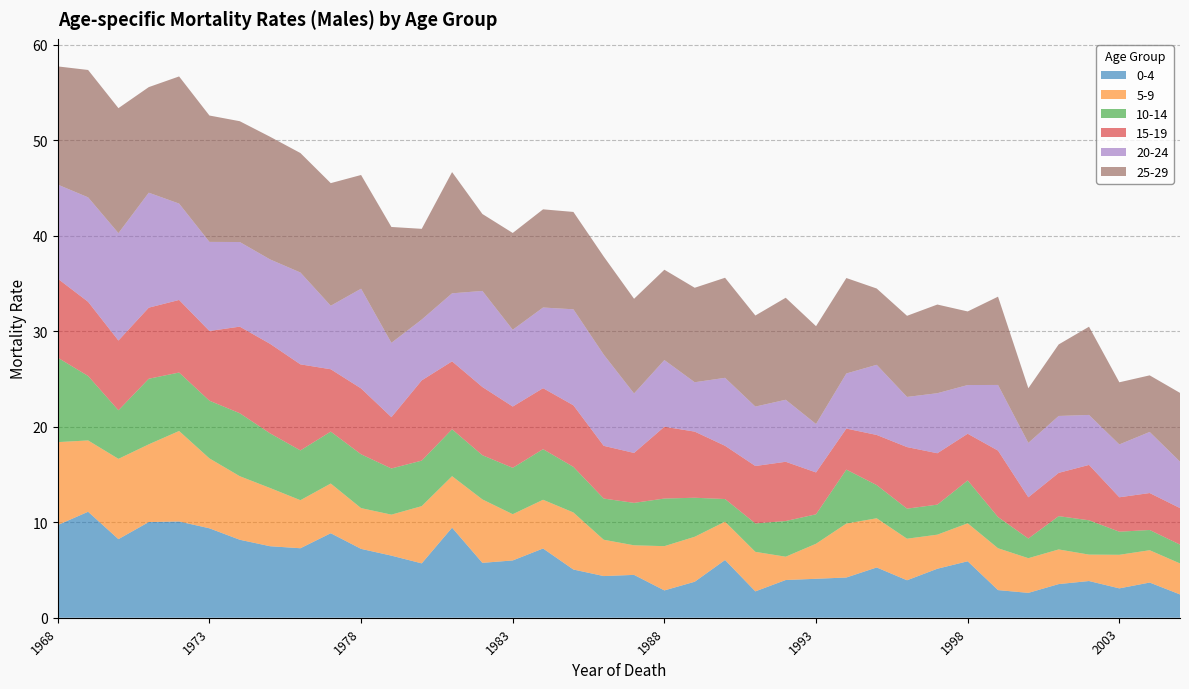

Reading left to right, list all the values displayed in this chart.

0-4: 1968=9.7	1969=11.1	1970=8.2	1971=10.0	1972=10.1	1973=9.4	1974=8.2	1975=7.5	1976=7.3	1977=8.8	1978=7.2	1979=6.5	1980=5.7	1981=9.4	1982=5.7	1983=6.0	1984=7.2	1985=5.0	1986=4.4	1987=4.5	1988=2.9	1989=3.8	1990=6.0	1991=2.8	1992=3.9	1993=4.1	1994=4.2	1995=5.3	1996=3.9	1997=5.1	1998=5.9	1999=2.9	2000=2.6	2001=3.5	2002=3.8	2003=3.1	2004=3.7	2005=2.4
5-9: 1968=8.7	1969=7.5	1970=8.4	1971=8.1	1972=9.5	1973=7.3	1974=6.7	1975=6.1	1976=5.0	1977=5.2	1978=4.3	1979=4.3	1980=6.0	1981=5.4	1982=6.6	1983=4.8	1984=5.1	1985=6.0	1986=3.8	1987=3.1	1988=4.6	1989=4.7	1990=4.0	1991=4.1	1992=2.4	1993=3.7	1994=5.6	1995=5.1	1996=4.4	1997=3.6	1998=4.0	1999=4.4	2000=3.6	2001=3.6	2002=2.8	2003=3.5	2004=3.4	2005=3.2
10-14: 1968=8.8	1969=6.7	1970=5.1	1971=6.9	1972=6.1	1973=6.0	1974=6.6	1975=5.7	1976=5.2	1977=5.4	1978=5.6	1979=4.8	1980=4.8	1981=4.9	1982=4.6	1983=4.9	1984=5.3	1985=4.8	1986=4.3	1987=4.4	1988=5.0	1989=4.1	1990=2.4	1991=3.0	1992=3.7	1993=3.1	1994=5.6	1995=3.5	1996=3.1	1997=3.1	1998=4.5	1999=3.3	2000=2.1	2001=3.5	2002=3.6	2003=2.4	2004=2.1	2005=2.0
15-19: 1968=8.3	1969=7.8	1970=7.3	1971=7.4	1972=7.6	1973=7.3	1974=9.1	1975=9.4	1976=9.0	1977=6.5	1978=6.9	1979=5.4	1980=8.4	1981=7.1	1982=7.1	1983=6.4	1984=6.4	1985=6.4	1986=5.5	1987=5.2	1988=7.5	1989=6.9	1990=5.6	1991=6.0	1992=6.2	1993=4.4	1994=4.3	1995=5.2	1996=6.4	1997=5.4	1998=4.9	1999=7.0	2000=4.3	2001=4.5	2002=5.8	2003=3.6	2004=3.9	2005=3.8
20-24: 1968=9.8	1969=10.9	1970=11.2	1971=12.0	1972=10.1	1973=9.3	1974=8.9	1975=8.8	1976=9.6	1977=6.6	1978=10.4	1979=7.8	1980=6.4	1981=7.1	1982=10.1	1983=8.0	1984=8.4	1985=10.1	1986=9.6	1987=6.2	1988=7.0	1989=5.2	1990=7.1	1991=6.2	1992=6.5	1993=5.1	1994=5.8	1995=7.3	1996=5.2	1997=6.3	1998=5.1	1999=6.9	2000=5.7	2001=6.0	2002=5.2	2003=5.5	2004=6.4	2005=4.9
25-29: 1968=12.4	1969=13.3	1970=13.1	1971=11.1	1972=13.3	1973=13.2	1974=12.6	1975=12.8	1976=12.5	1977=12.8	1978=11.9	1979=12.1	1980=9.5	1981=12.7	1982=8.1	1983=10.1	1984=10.3	1985=10.2	1986=10.3	1987=9.9	1988=9.5	1989=9.9	1990=10.5	1991=9.5	1992=10.7	1993=10.2	1994=10.0	1995=8.0	1996=8.5	1997=9.3	1998=7.7	1999=9.2	2000=5.7	2001=7.5	2002=9.2	2003=6.5	2004=5.9	2005=7.2